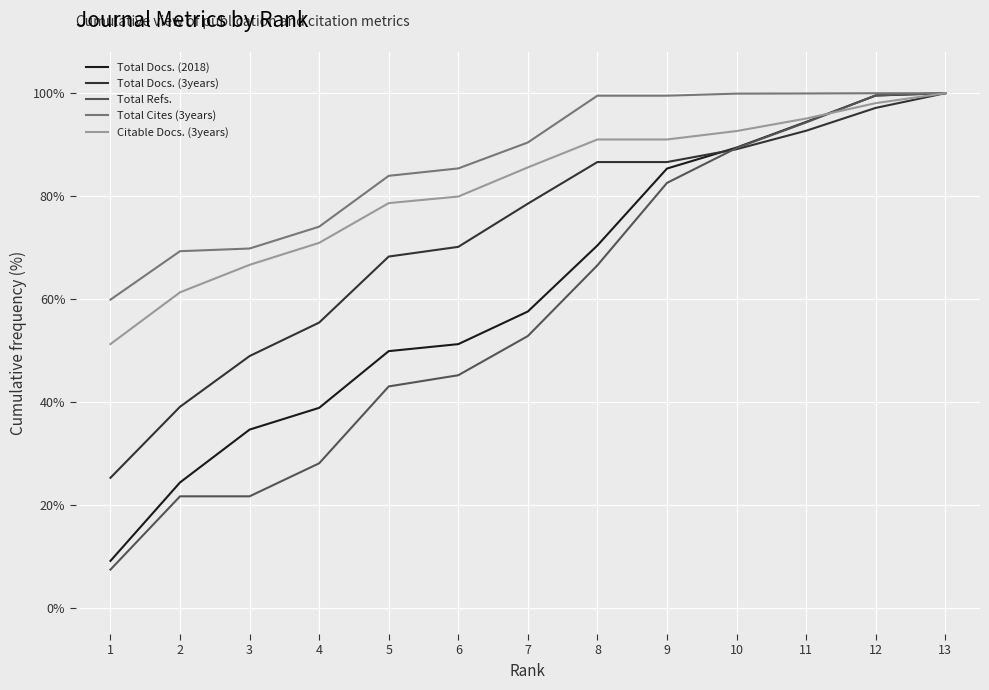

What is the average value of the Citable Docs. (3years) series?

81.7